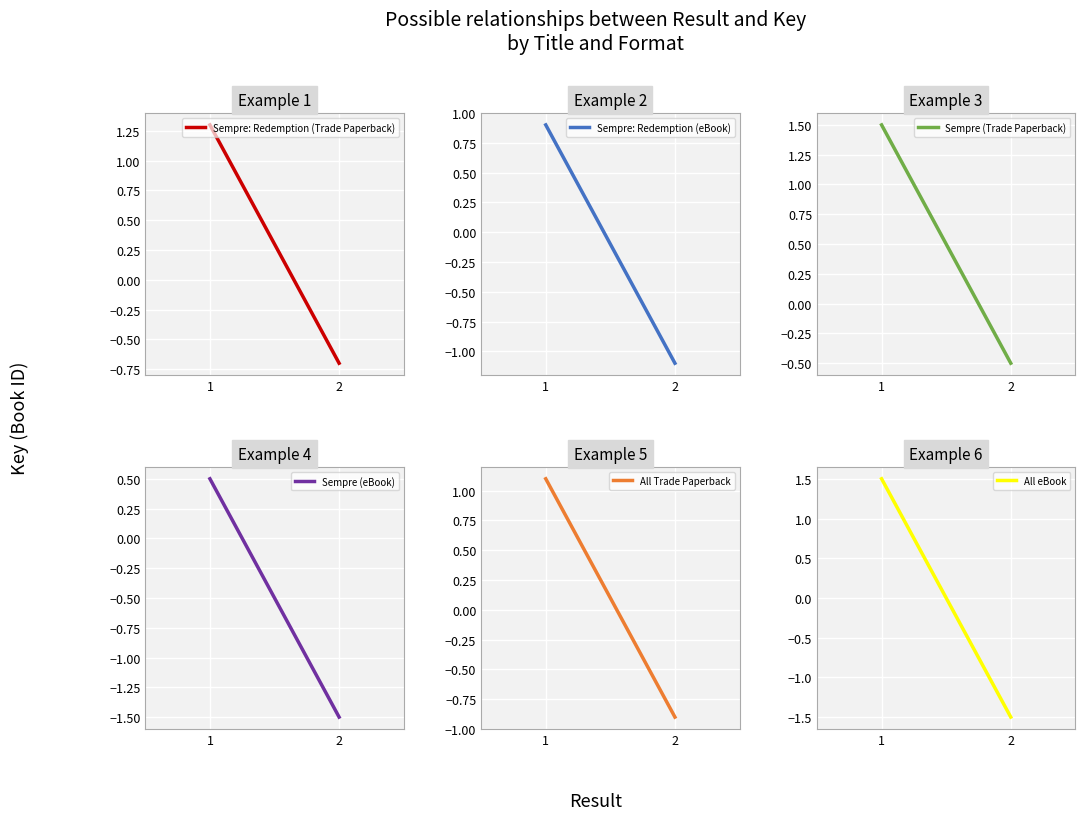

Reading left to right, list all the values displayed in this chart.

Sempre: Redemption (Trade Paperback): 1.3	-0.7
Sempre: Redemption (eBook): 0.9	-1.1
Sempre (Trade Paperback): 1.5	-0.5
Sempre (eBook): 0.5	-1.5
All Trade Paperback: 1.1	-0.9
All eBook: 1.5	-1.5